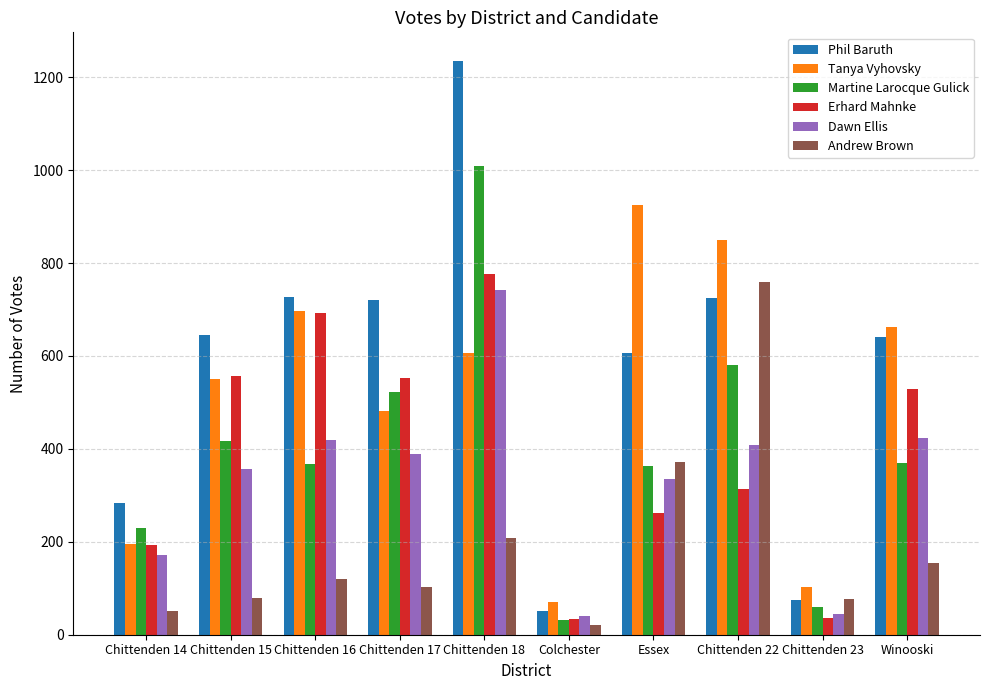

The value of Andrew Brown at Chittenden 18 is 208. True or false?

True